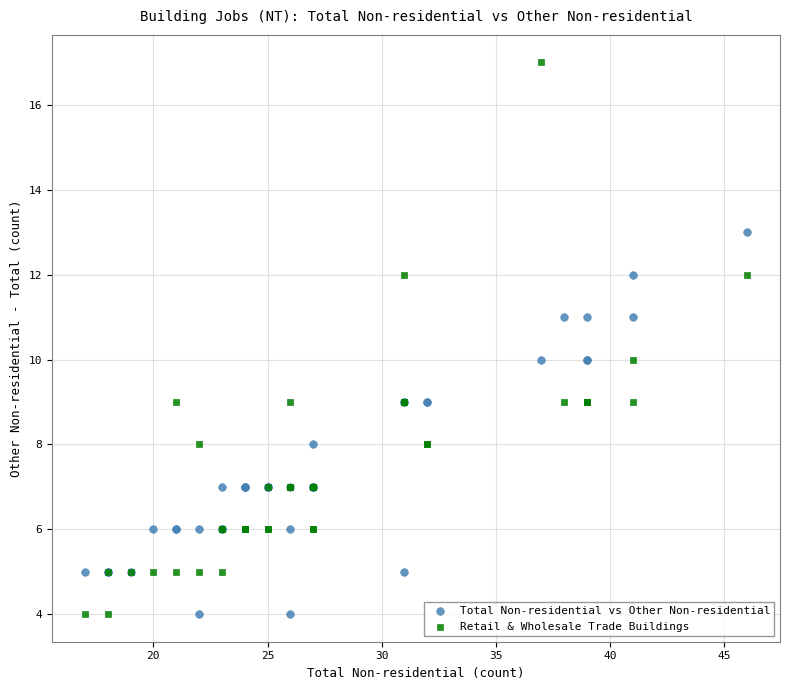

Which series has the largest Y range (max minus min)?

Retail & Wholesale Trade Buildings